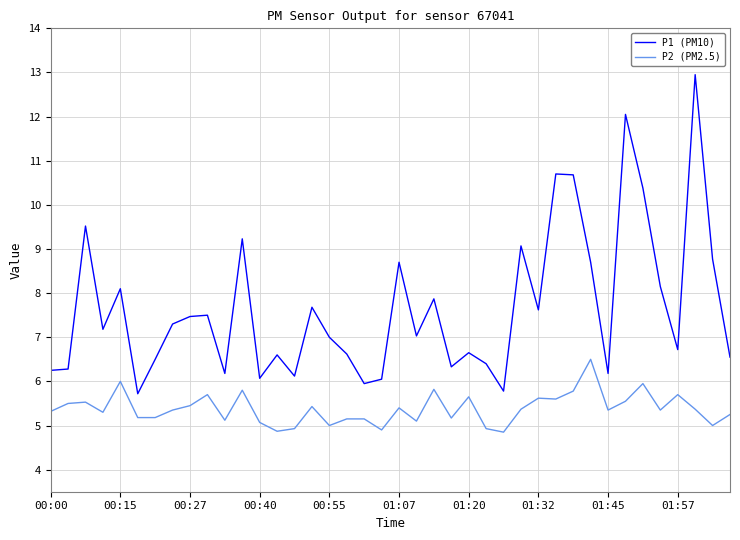

Which series has the largest total across all categories?

P1 (PM10)